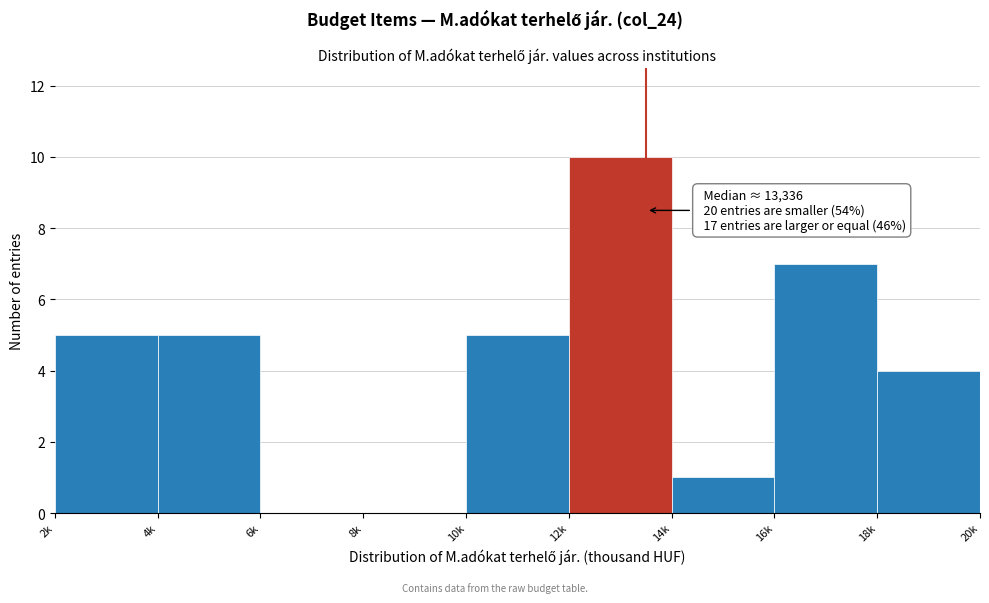

Reading left to right, transcribe all the data shown in this chart.

2k=5	4k=5	6k=0	8k=0	10k=5	12k=10	14k=1	16k=7	18k=4